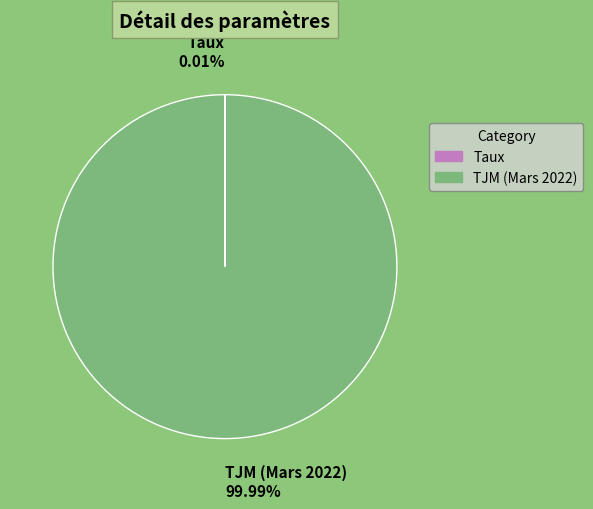

Which category has the biggest portion of the pie?

TJM (Mars 2022)